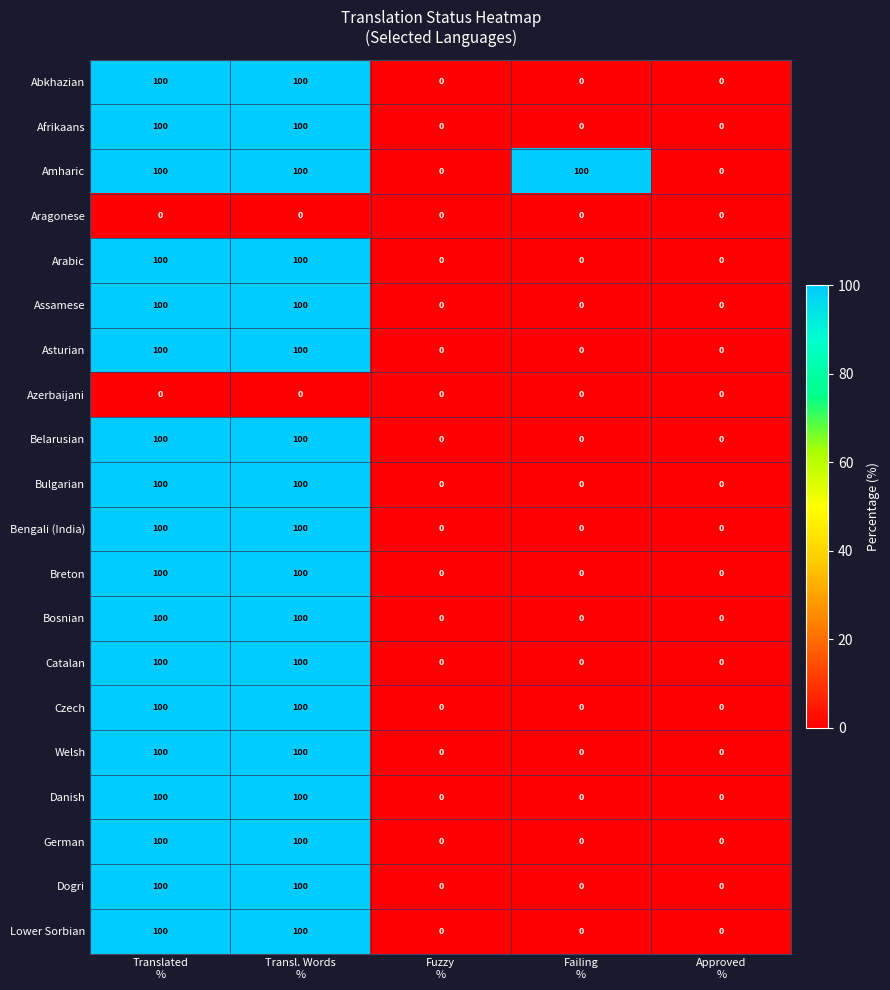

At how many categories does at least one series exceed 92?

3